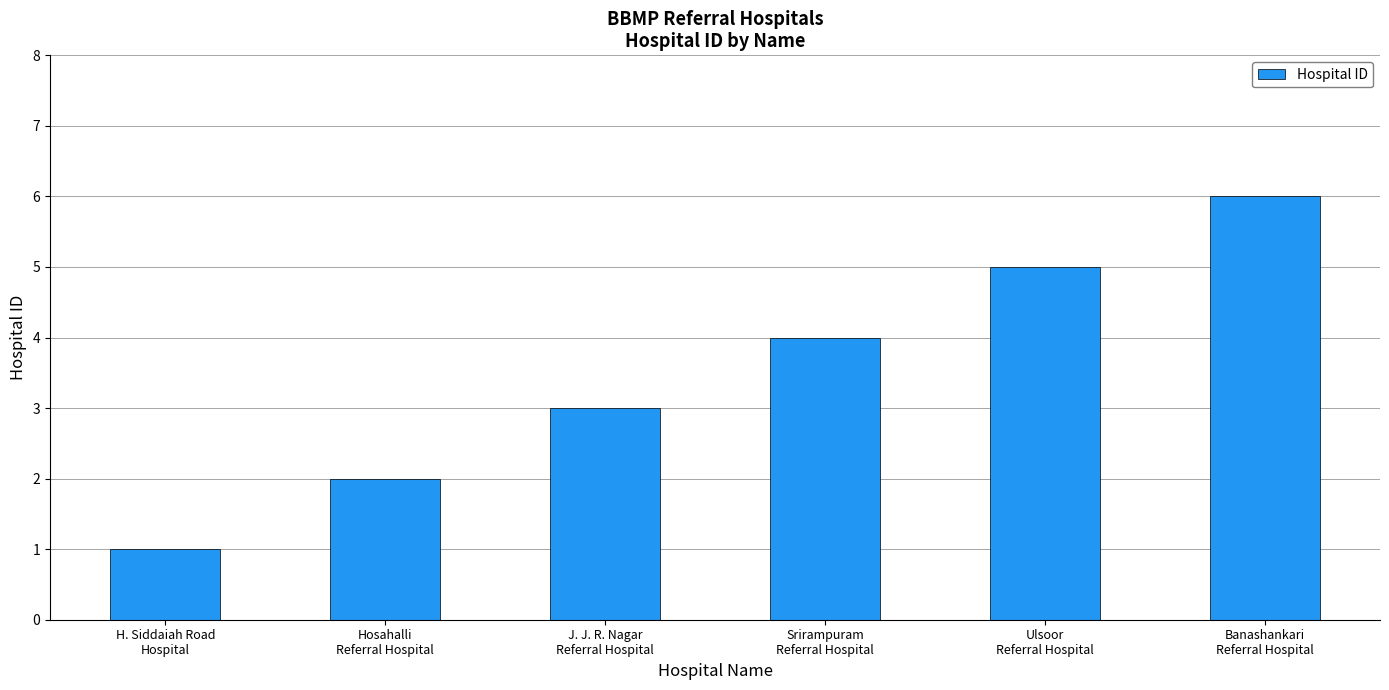

What position from the right is H. Siddaiah Road
Hospital?

6